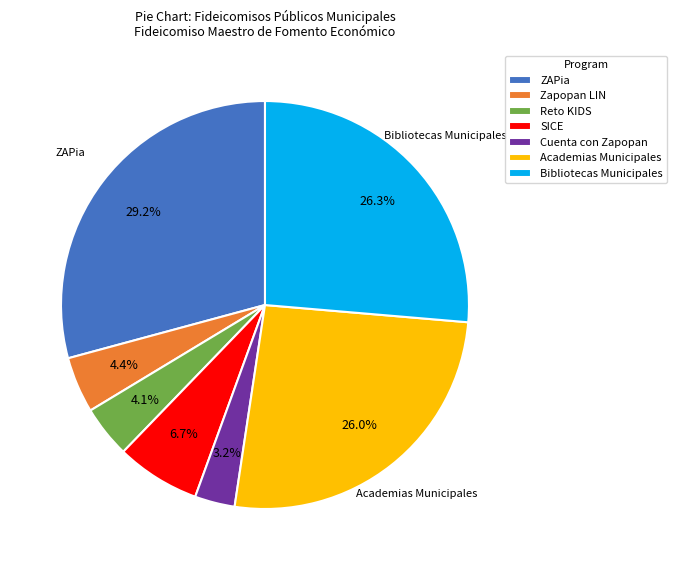

Do Bibliotecas Municipales and ZAPia together represent more than half of the pie?

Yes